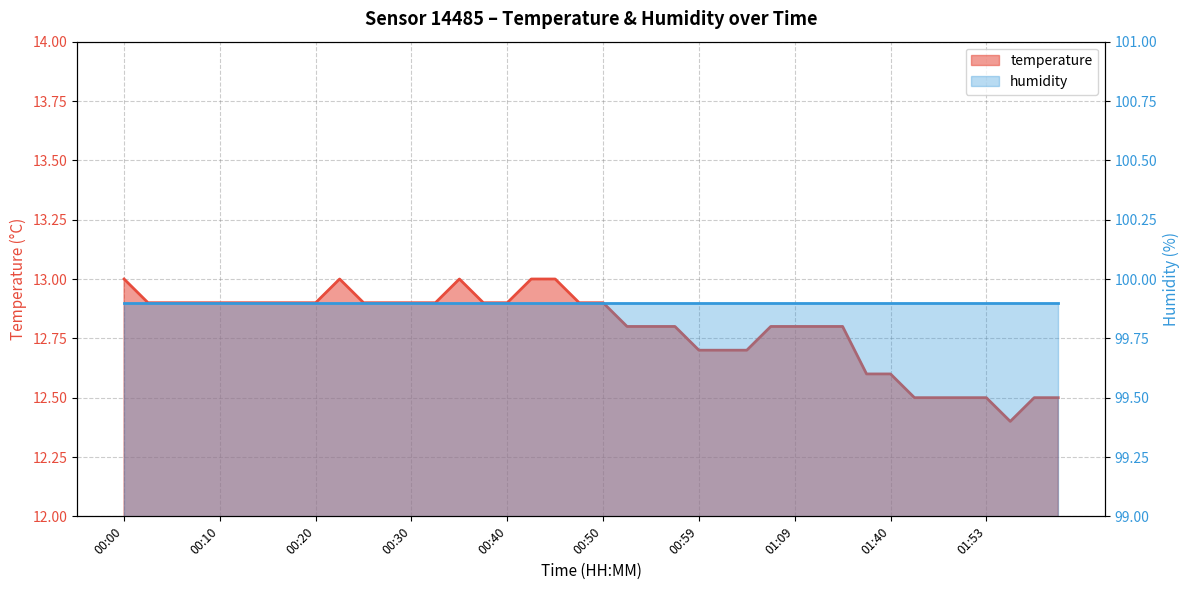

What position from the left is 00:57?

24